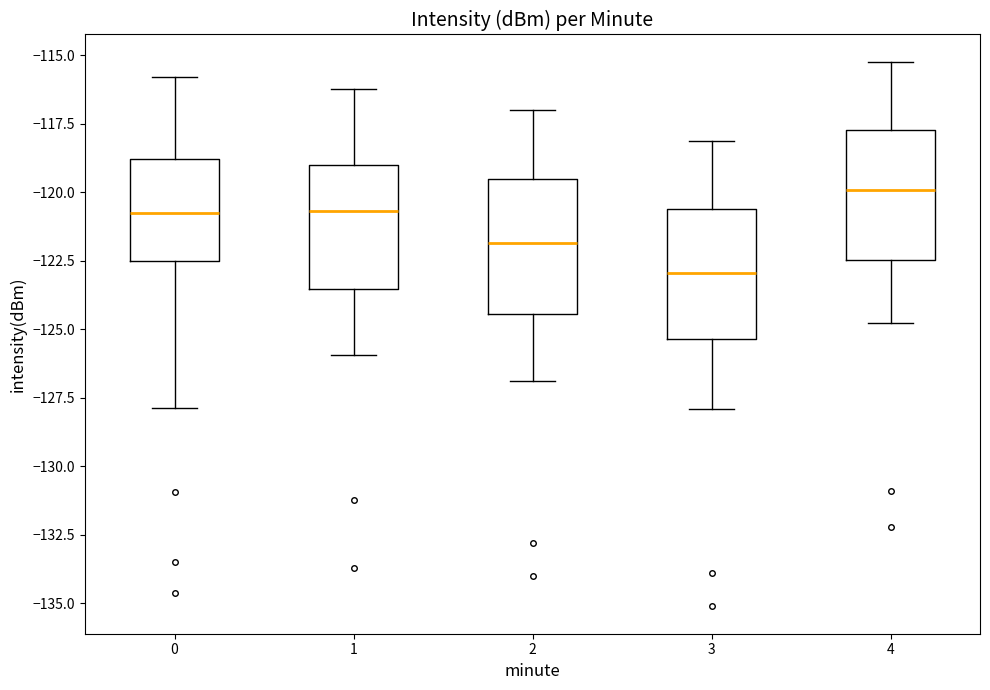

Reading left to right, transcribe this box plot: for each box, give where its median line is, the range the box spans, and where its two whiskers end, as read against the y-axis. The values are not printed on the chart, so give them approximately, as read against the axis.

0: median -121.0, box -122.5 to -119.0, whiskers -128.0 to -116.0
1: median -120.5, box -123.5 to -119.0, whiskers -126.0 to -116.0
2: median -122.0, box -124.5 to -119.5, whiskers -127.0 to -117.0
3: median -123.0, box -125.5 to -120.5, whiskers -128.0 to -118.0
4: median -120.0, box -122.5 to -117.5, whiskers -125.0 to -115.0